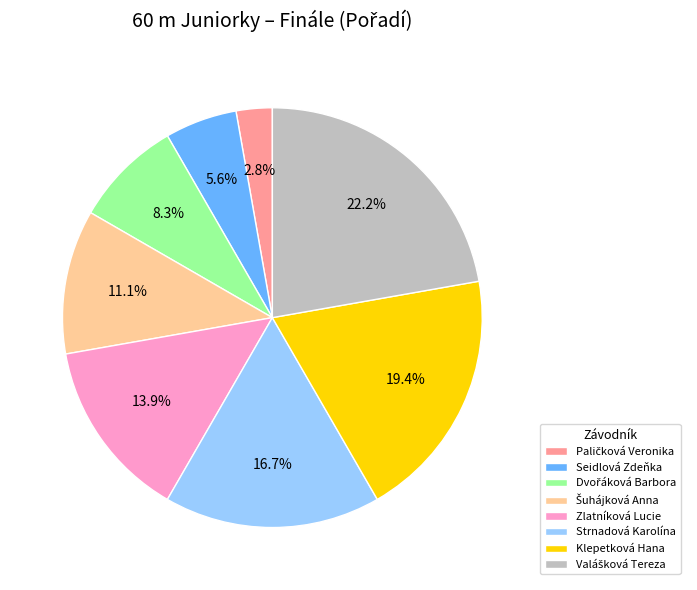

Does any single category account for the majority?

No